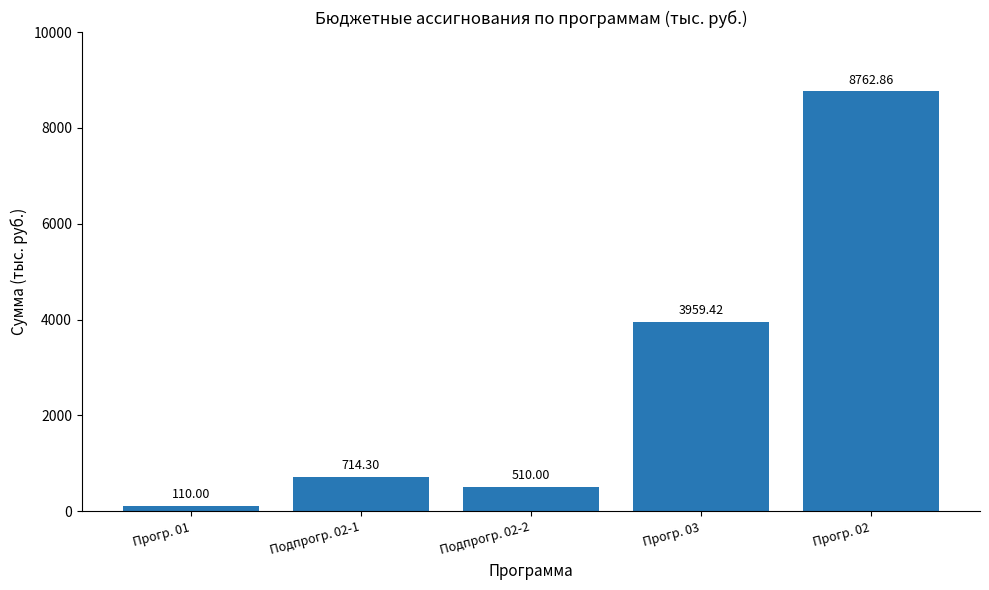

Rank the categories by value from lowest to highest.

Прогр. 01, Подпрогр. 02-2, Подпрогр. 02-1, Прогр. 03, Прогр. 02